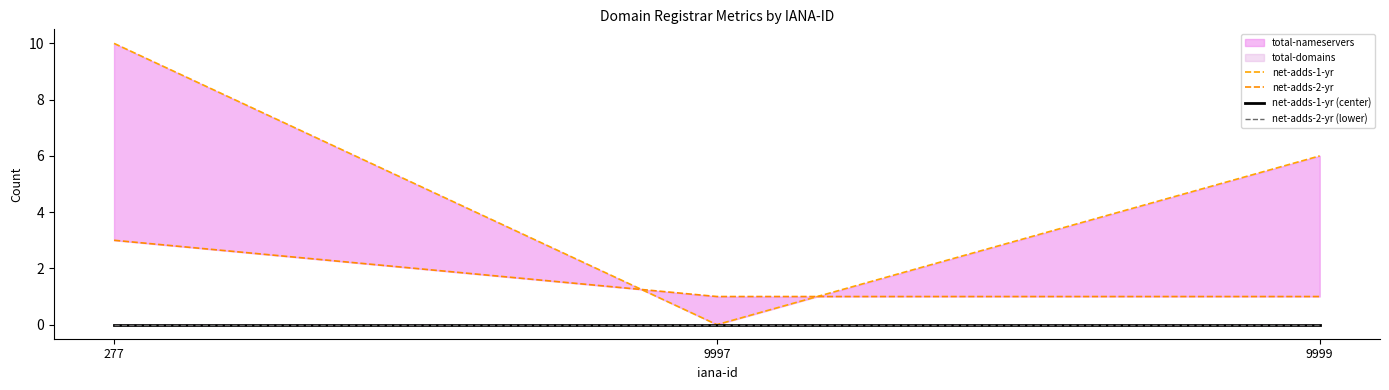

What is the total value across all series at 9999?

7